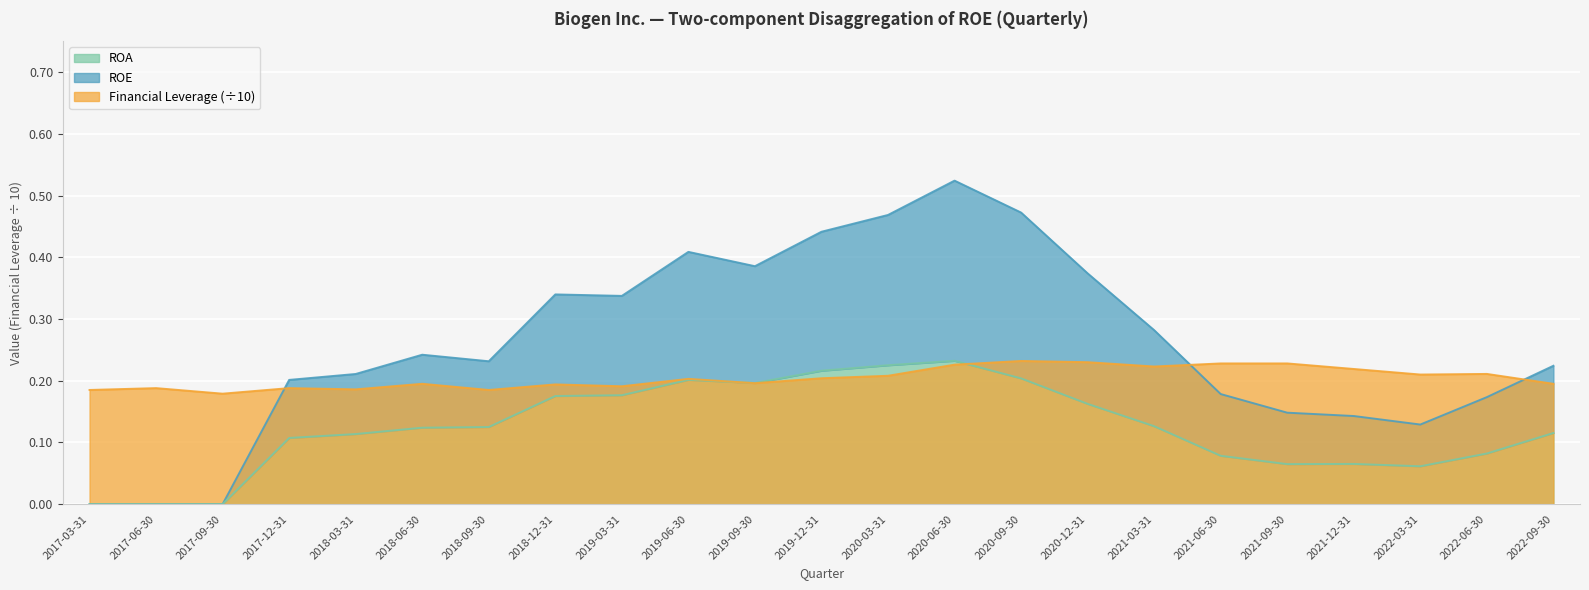

Where is the first local maximum for ROA?

2019-06-30